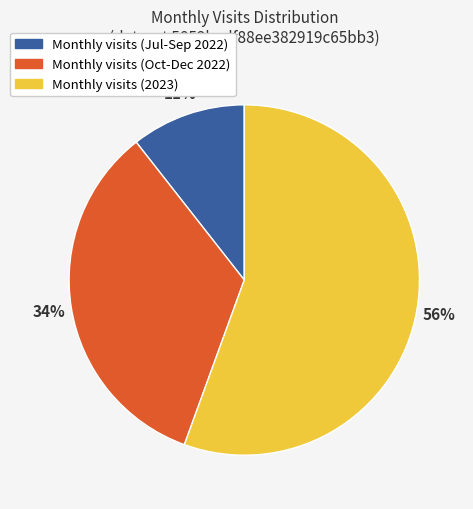

Is it true that Monthly visits (Jul-Sep 2022) is 11% of the pie?

True